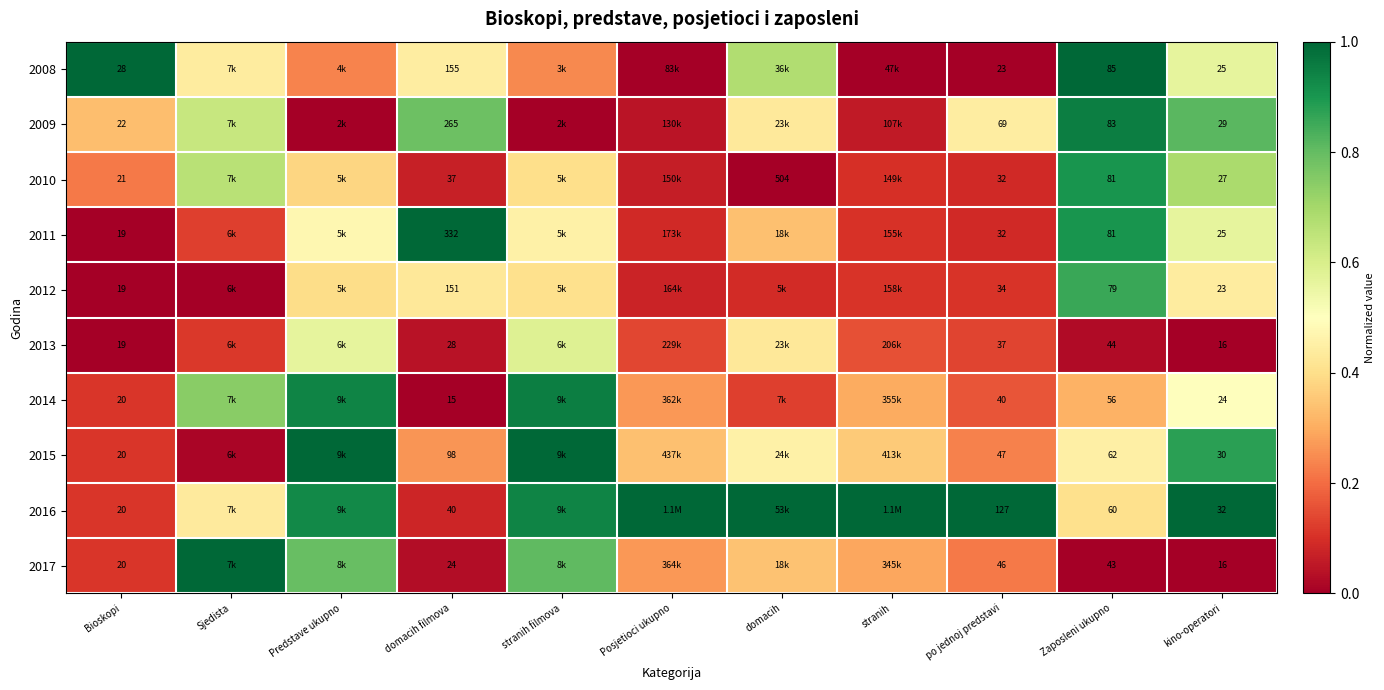

The 2008 series shows 0.5 at Bioskopi. True or false?

False